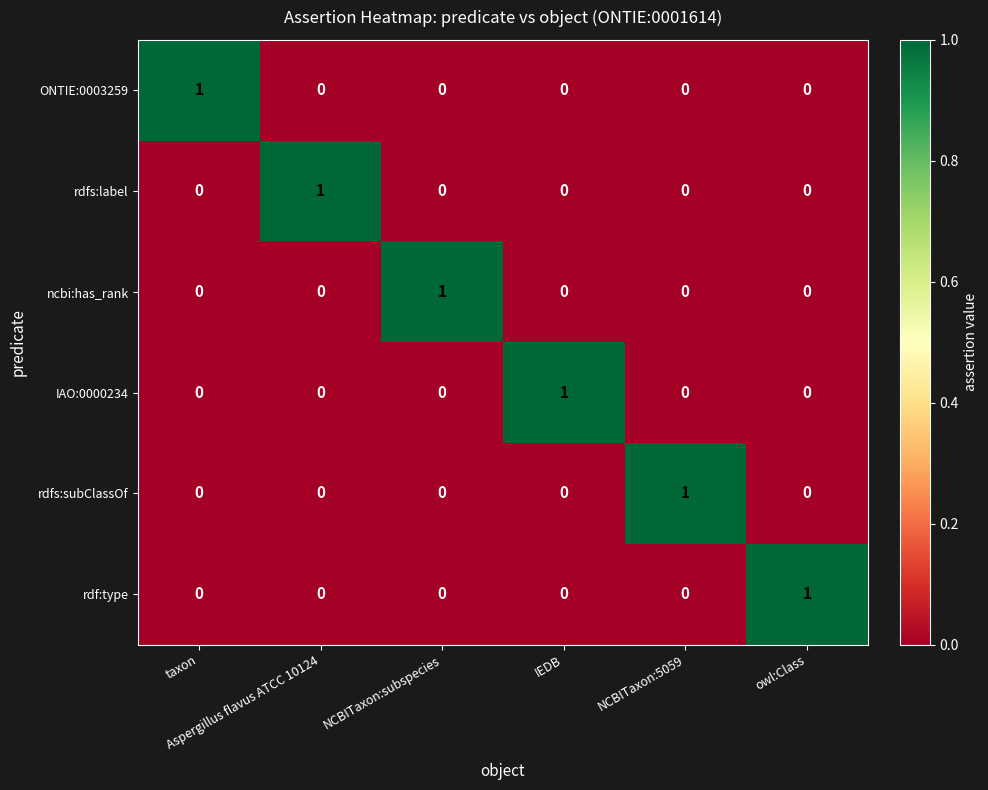

Count the rdfs:label values in the range 0 to 1.

6